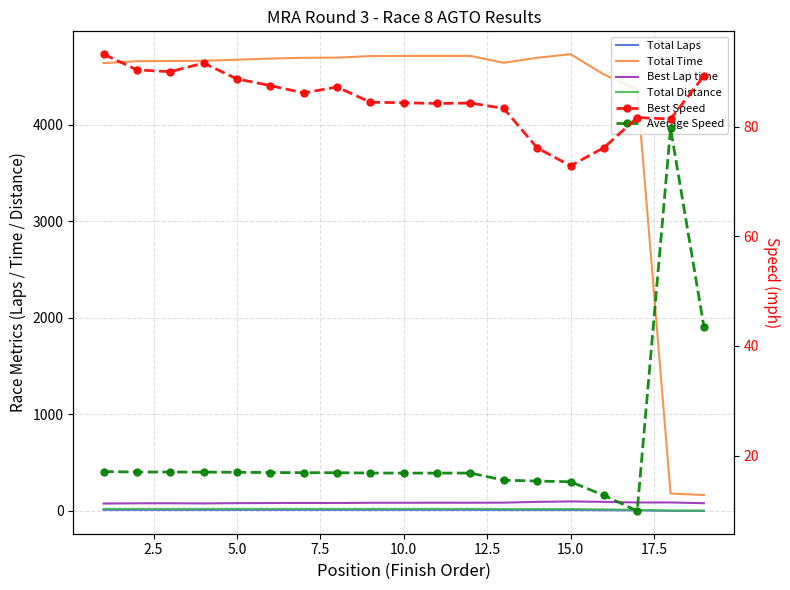

At how many categories does at least one series exceed 4487?

16